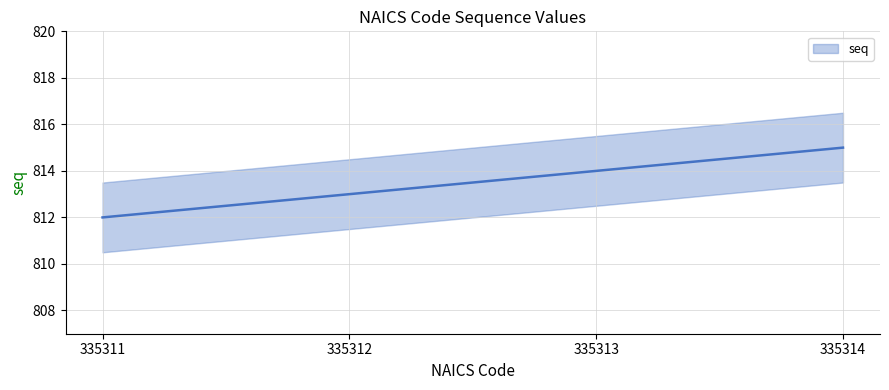

List the labels in order of value, smallest first.

335311, 335312, 335313, 335314